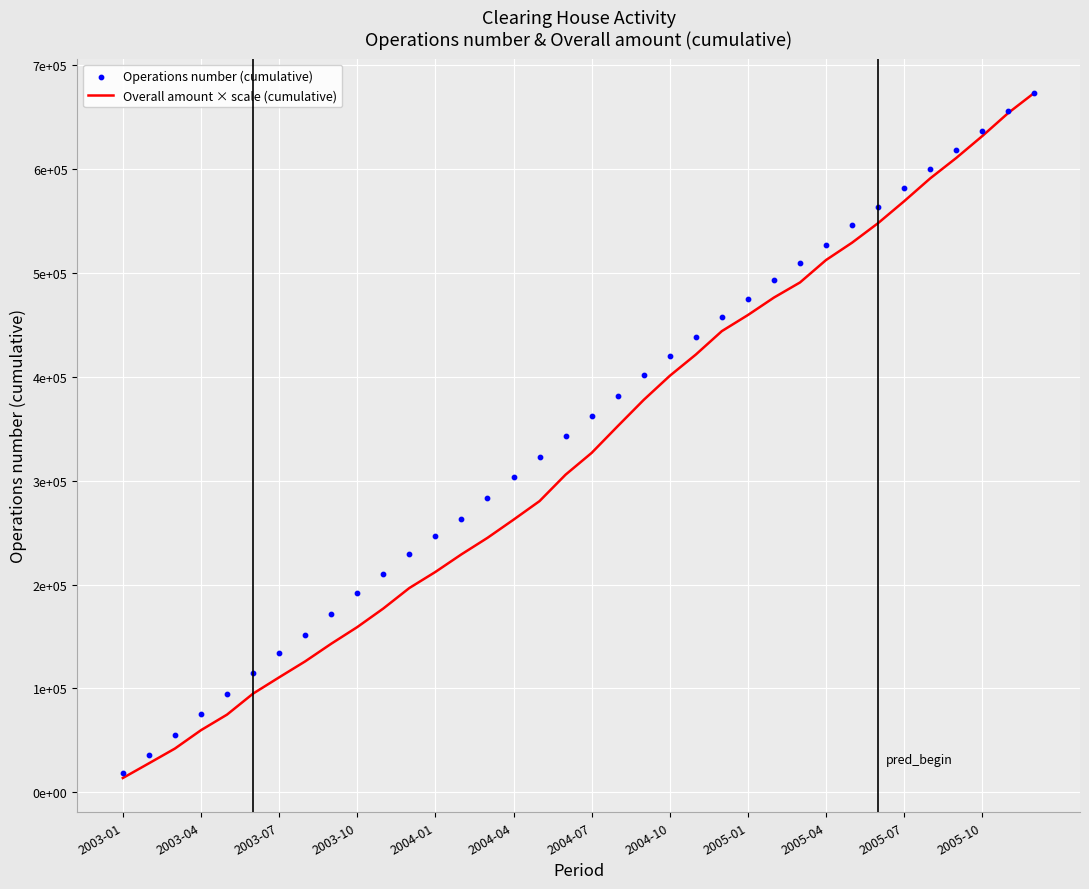

At which category is the sum across all series the highest?

35